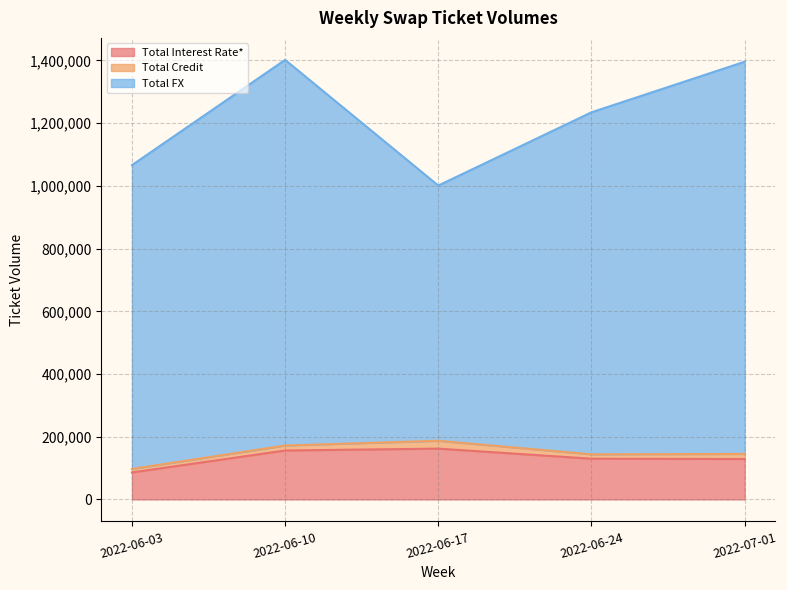

How many lines are shown in the chart?

3